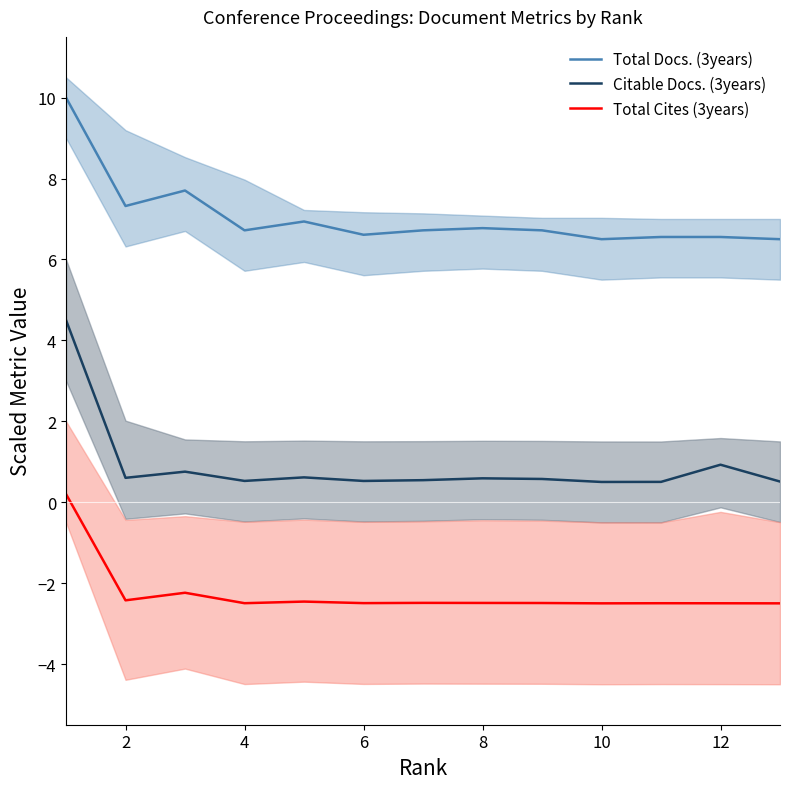

The Total Cites (3years) series shows -2.5 at 12. True or false?

True